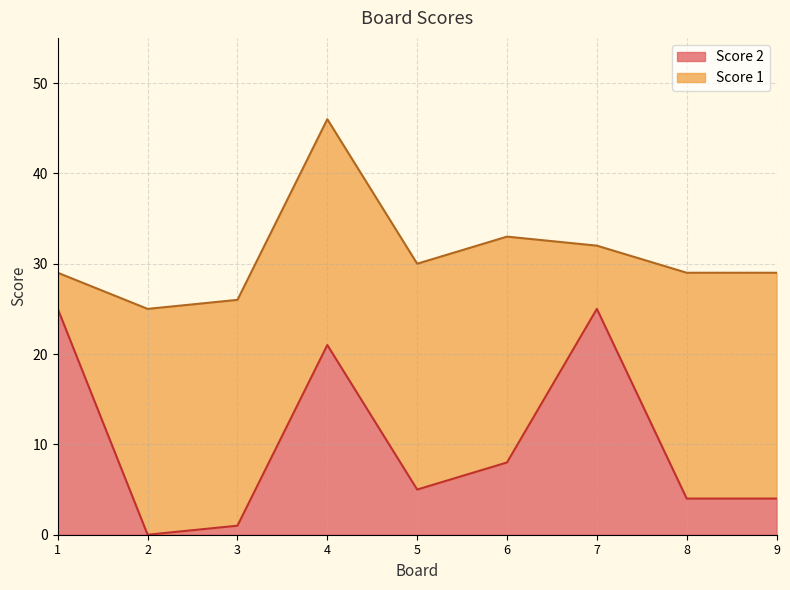

What is the value of the 5th point from the left?

5